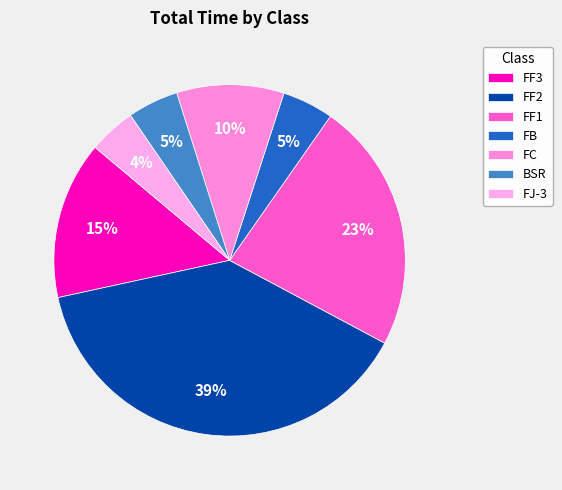

Is it true that FF3 is 1% of the pie?

False